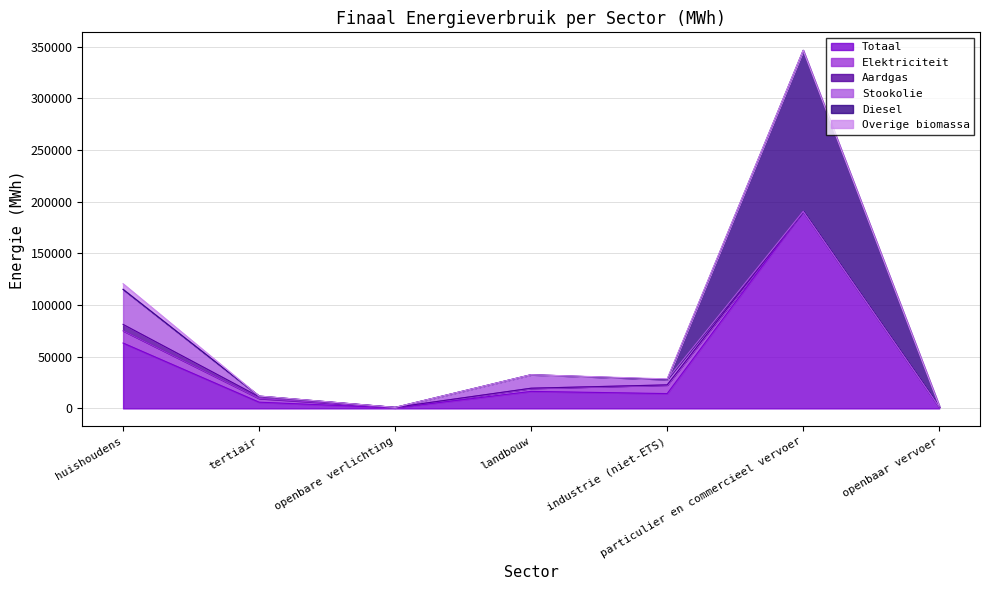

Between tertiair and huishoudens, which is larger?

huishoudens